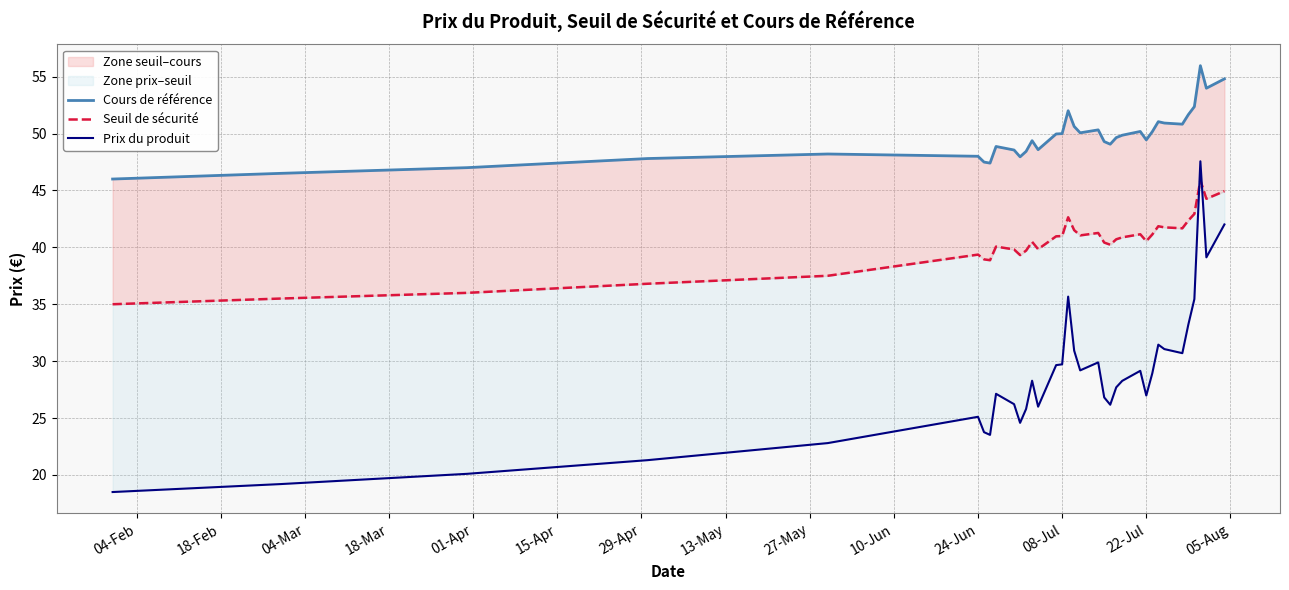

What is the value of the Seuil de sécurité point at the 16th from the left?

41.0